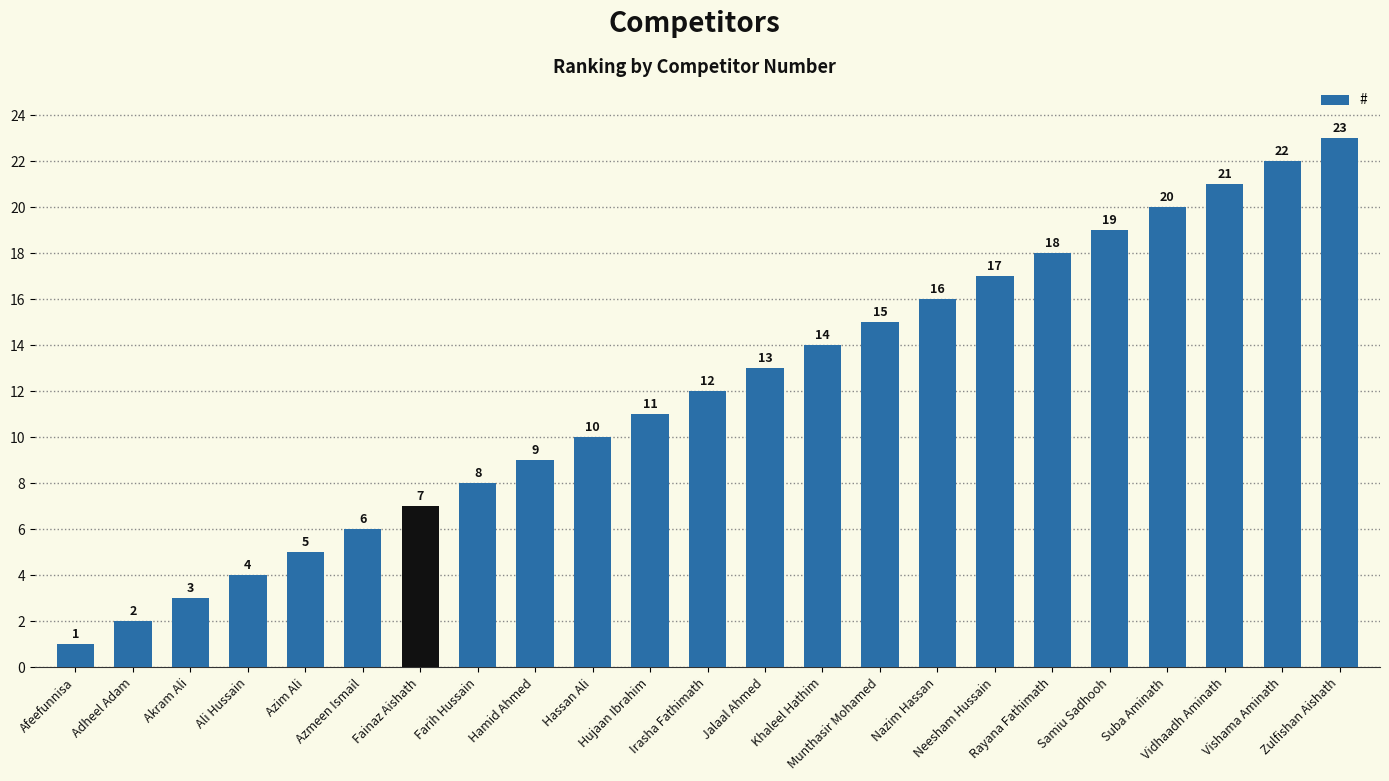

List the labels in order of value, smallest first.

Afeefunnisa, Adheel Adam, Akram Ali, Ali Hussain, Azim Ali, Azmeen Ismail, Fainaz Aishath, Farih Hussain, Hamid Ahmed, Hassan Ali, Hujaan Ibrahim, Irasha Fathimath, Jalaal Ahmed, Khaleel Hathim, Munthasir Mohamed, Nazim Hassan, Neesham Hussain, Rayana Fathimath, Samiu Sadhooh, Suba Aminath, Vidhaadh Aminath, Vishama Aminath, Zulfishan Aishath